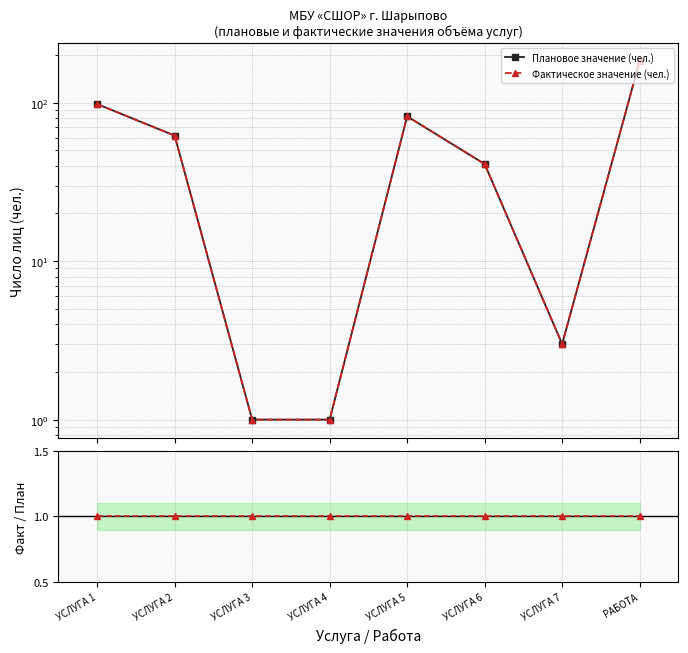

What is the label of the 4th point from the left?

УСЛУГА 4